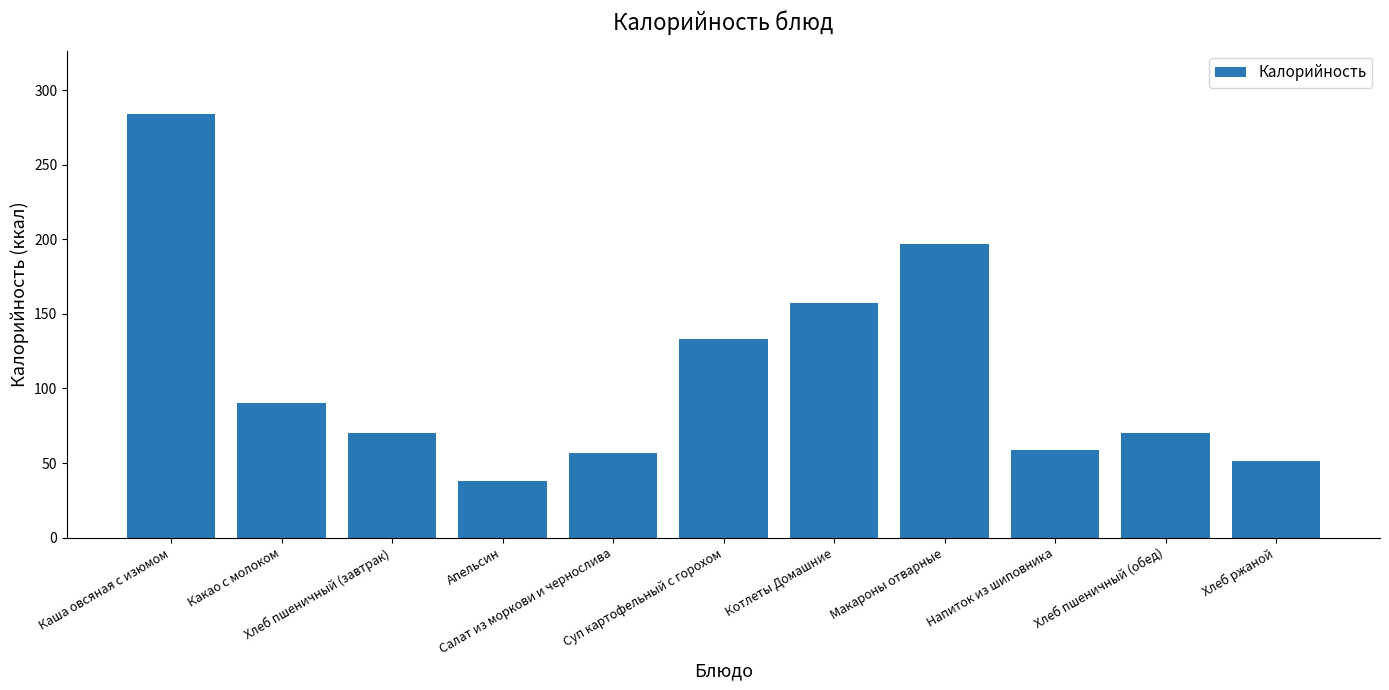

What is the sum of all values?

1206.8